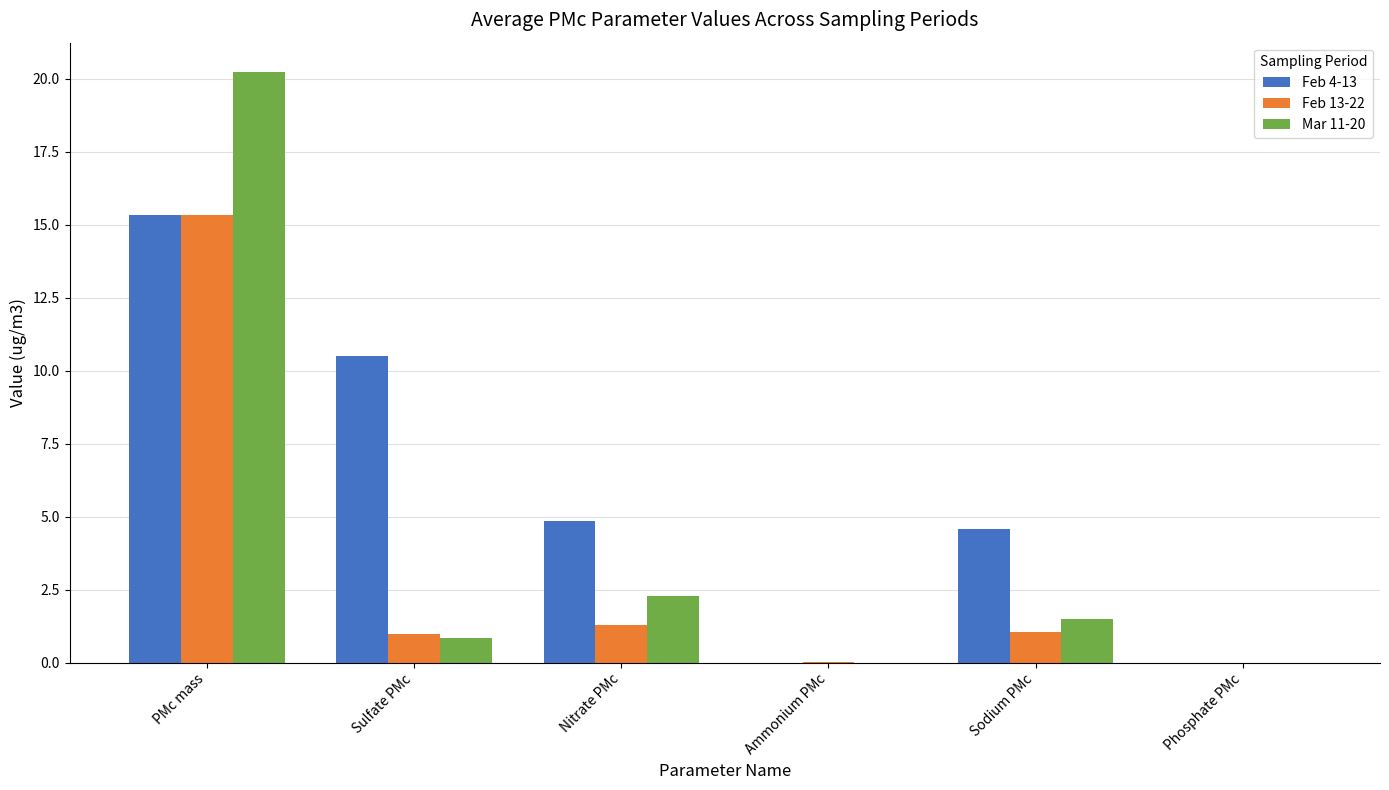

Which label corresponds to the largest value in the chart?

PMc mass